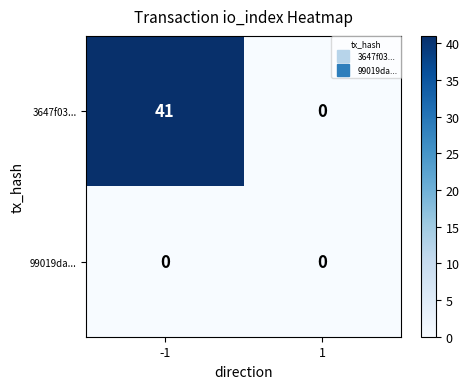

What is the approximate value of 3647f03... at -1, to the nearest 5?

40